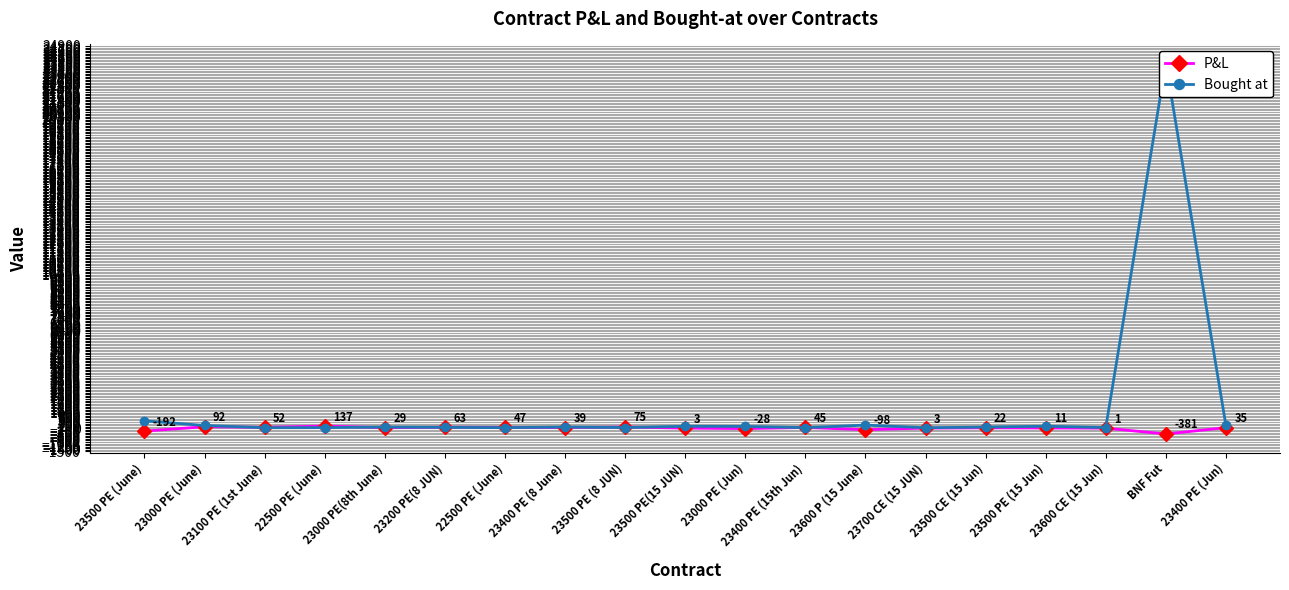

At 22500 PE (June), list the series in order from largest to smallest.

P&L, Bought at